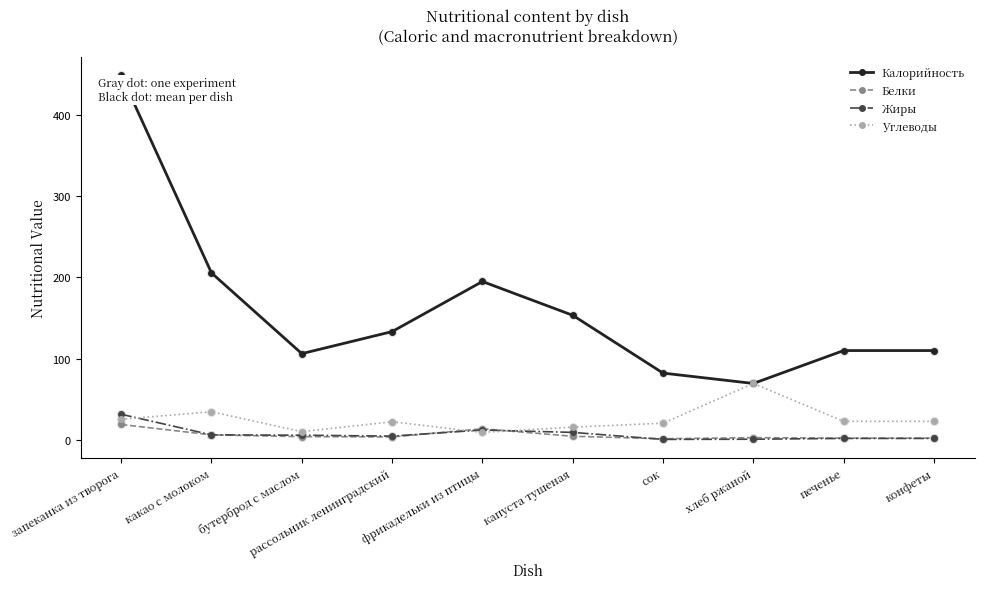

Is the value of Калорийность at сок greater than the value of Белки at бутерброд с маслом?

Yes